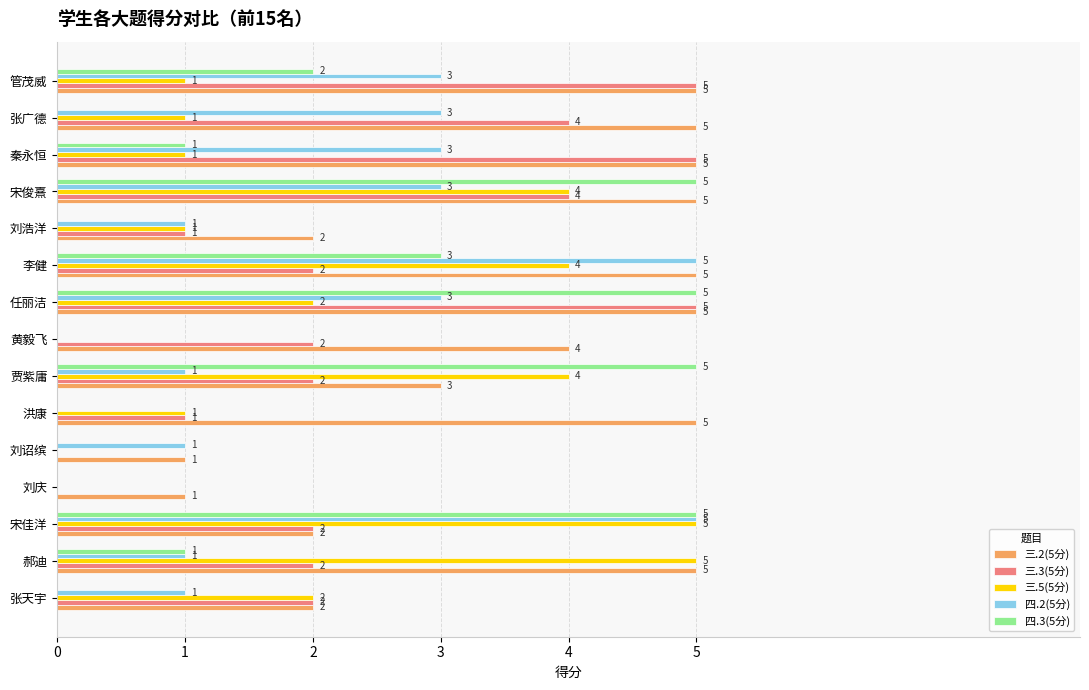

True or false: 三.2(5分) has a value of 7 at 张广德.

False